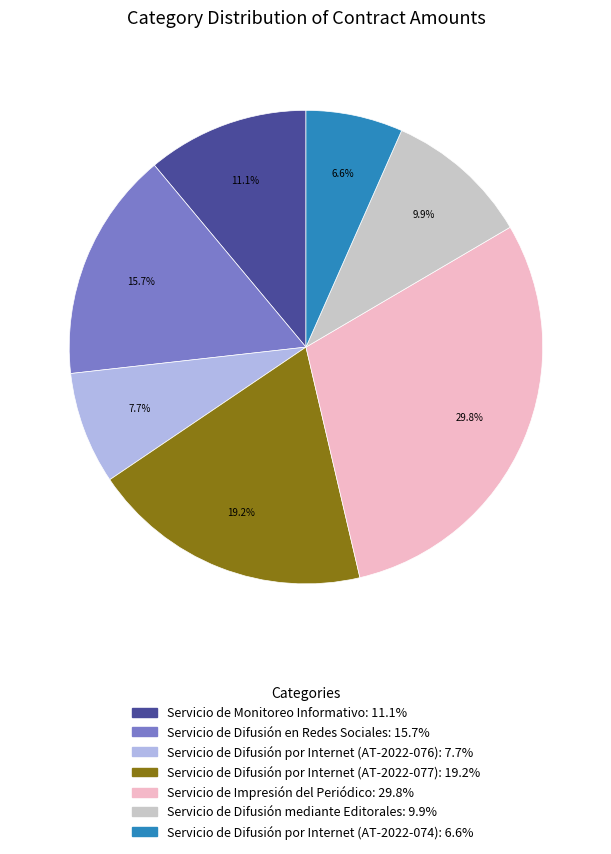

Is it true that Servicio de Difusión mediante Editorales is 10% of the pie?

True